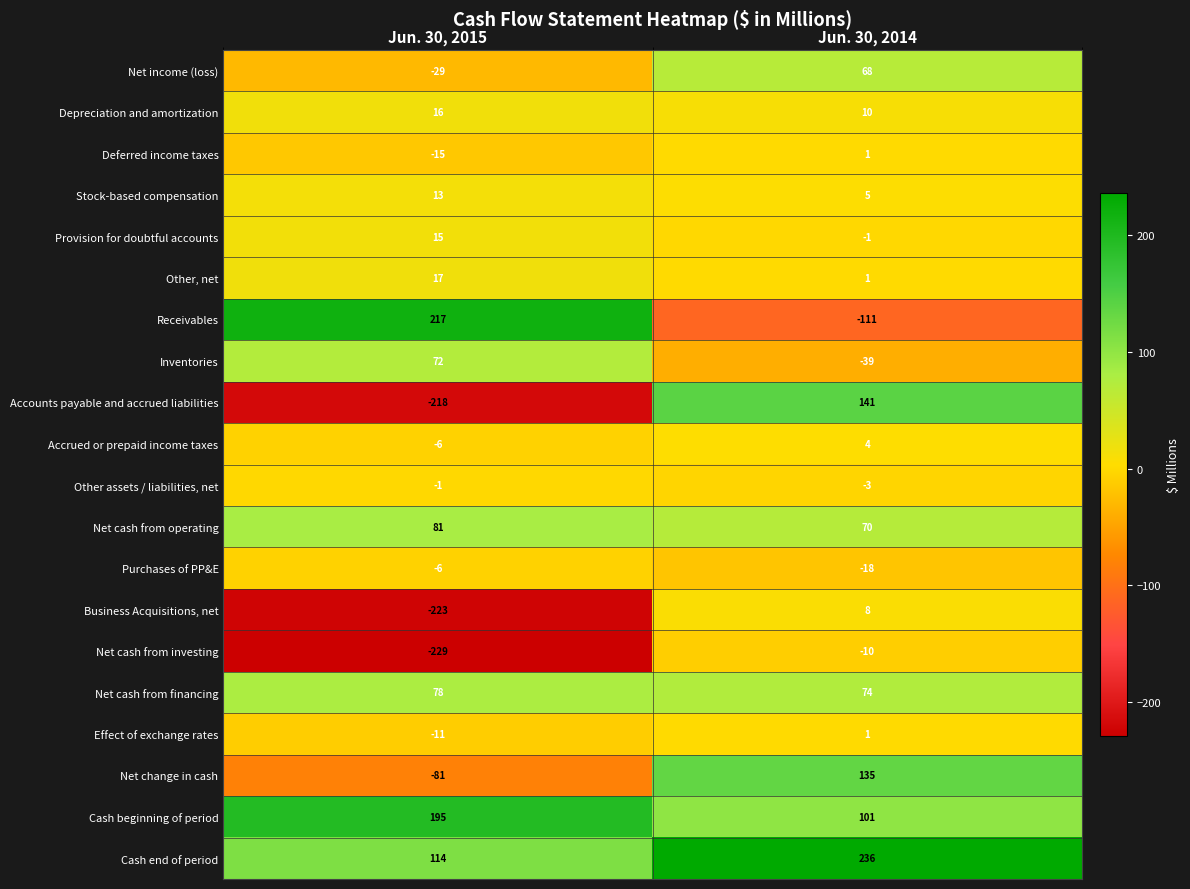

Count the number of data series in this chart.

20